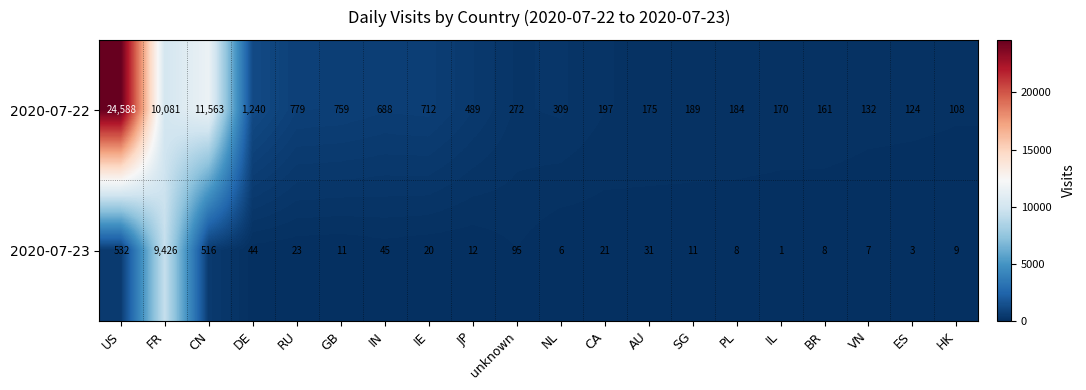

At which label is 2020-07-23 closest to 4713?

US